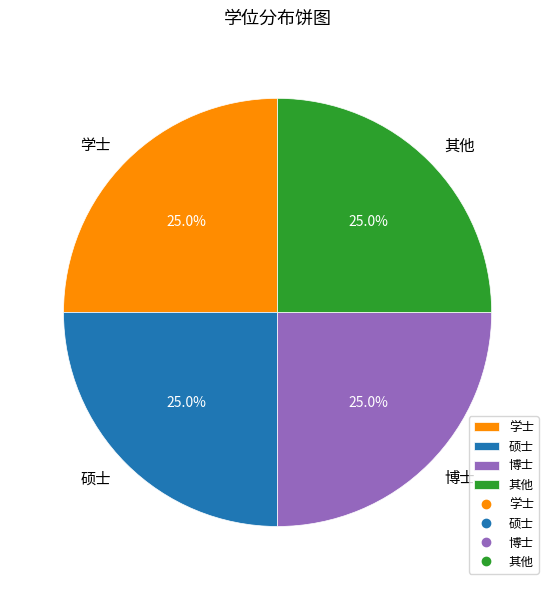

Is there any slice that represents more than half of the pie?

No